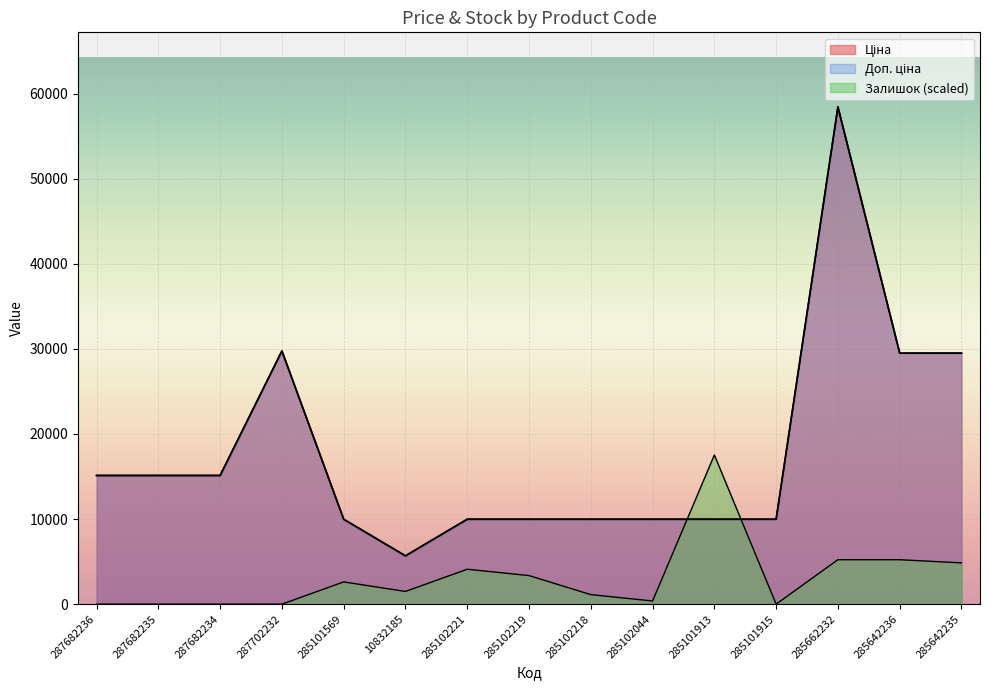

Does the chart display data point markers on the line(s)?

No